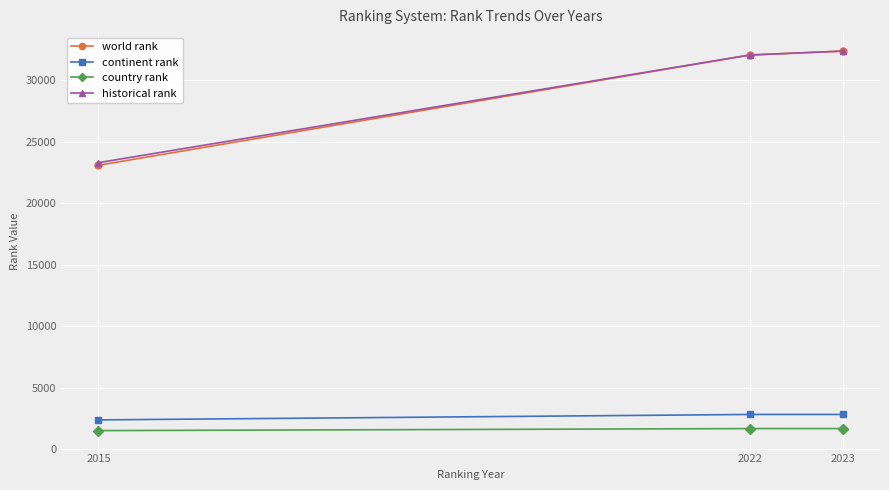

What are all the series names shown in the legend?

world rank, continent rank, country rank, historical rank